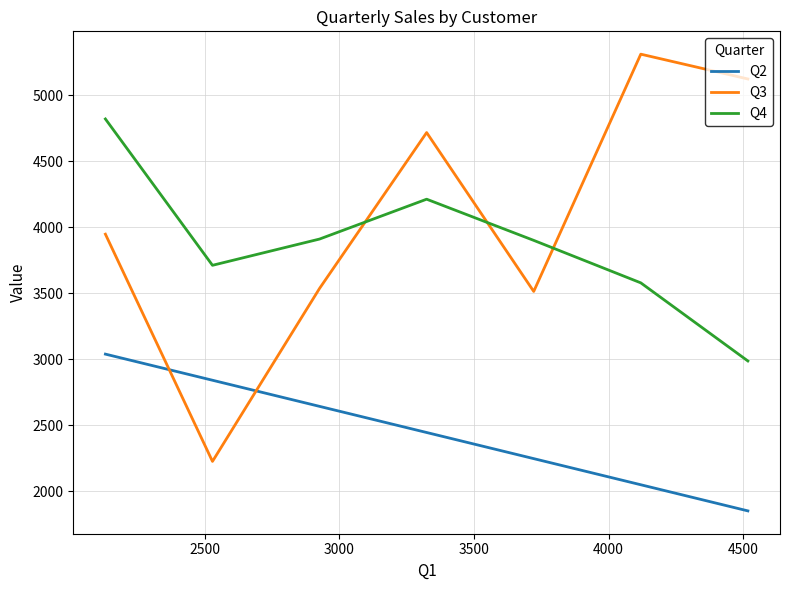

True or false: Q2 and Q4 intersect in this chart.

False